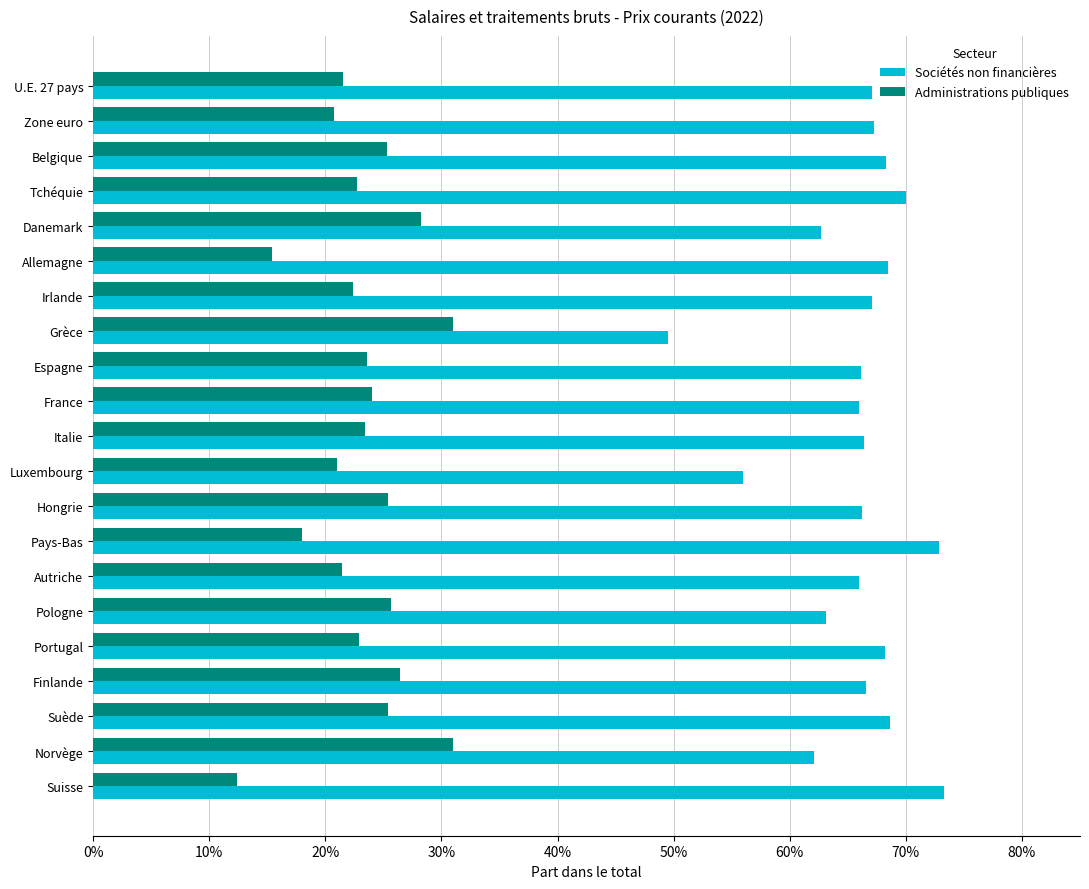

What are all the series names shown in the legend?

Sociétés non financières, Administrations publiques